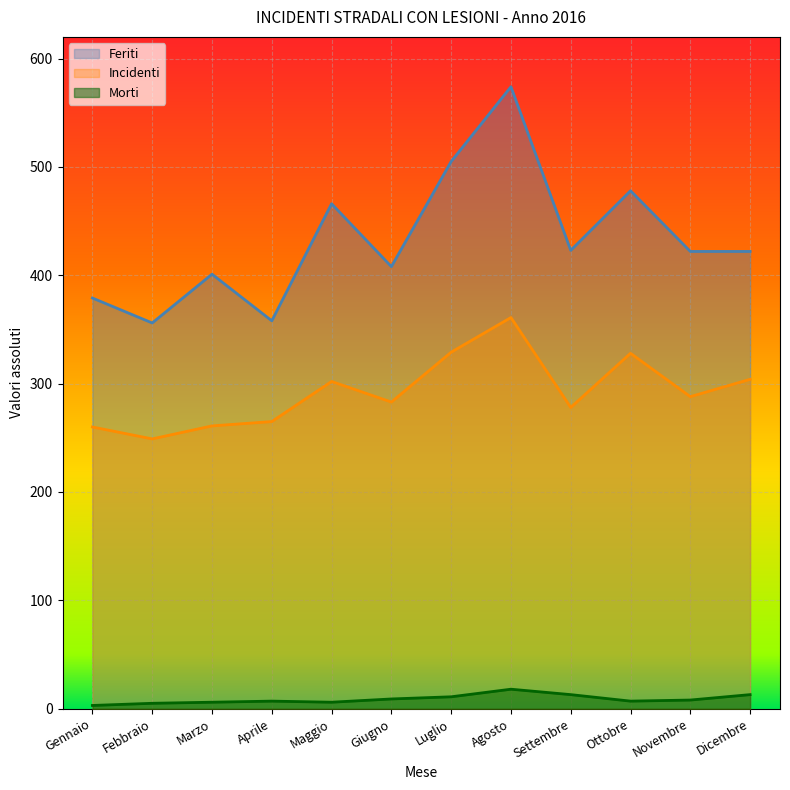

Which category has the highest value in the Morti series?

Agosto